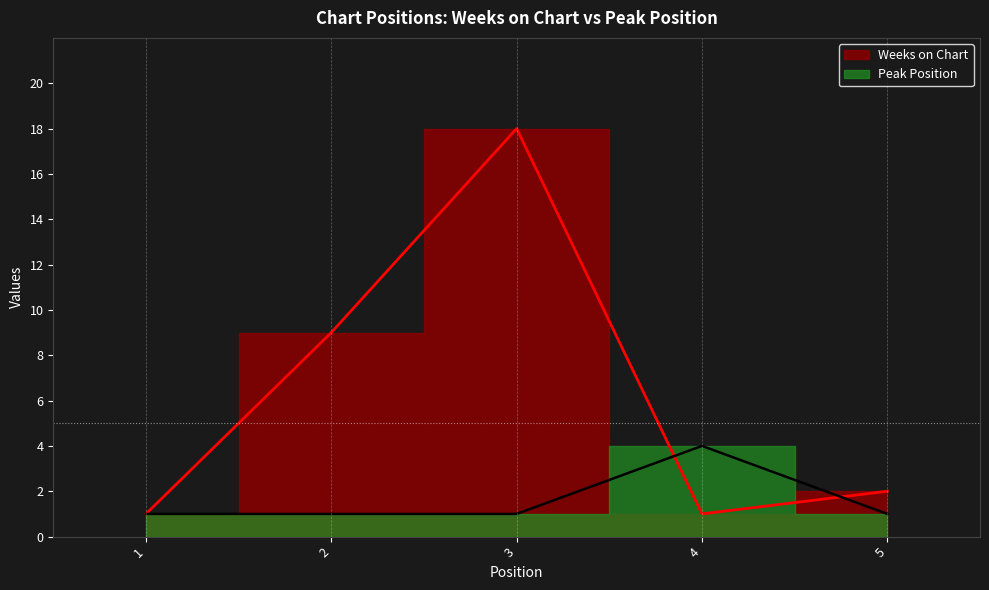

At which label is Weeks on Chart closest to 9?

2